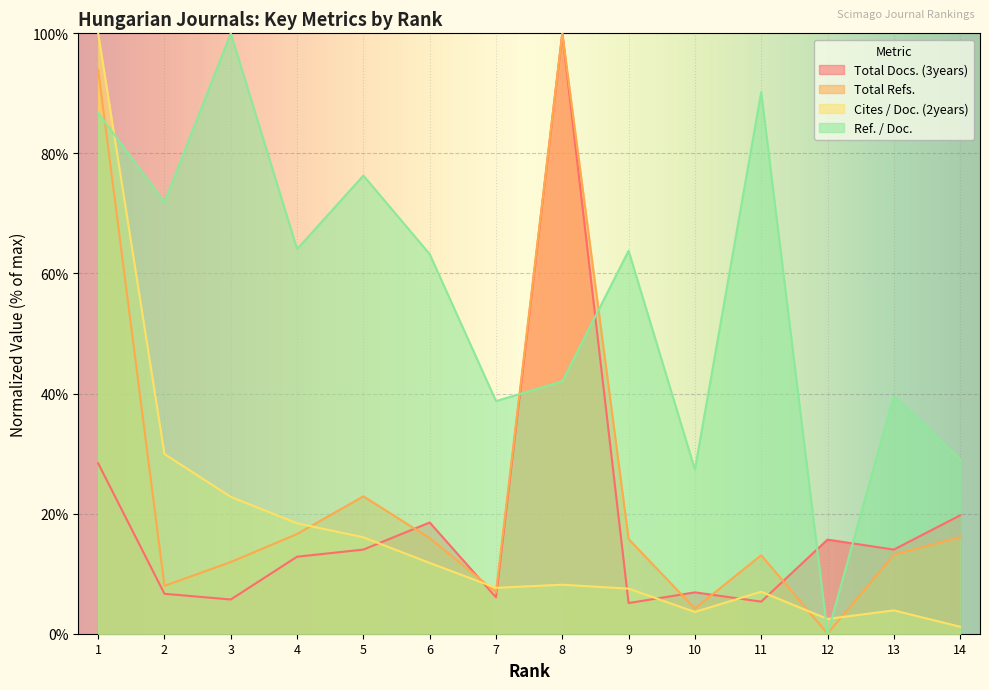

What is the value of the Cites / Doc. (2years) point at the 7th from the left?

7.6